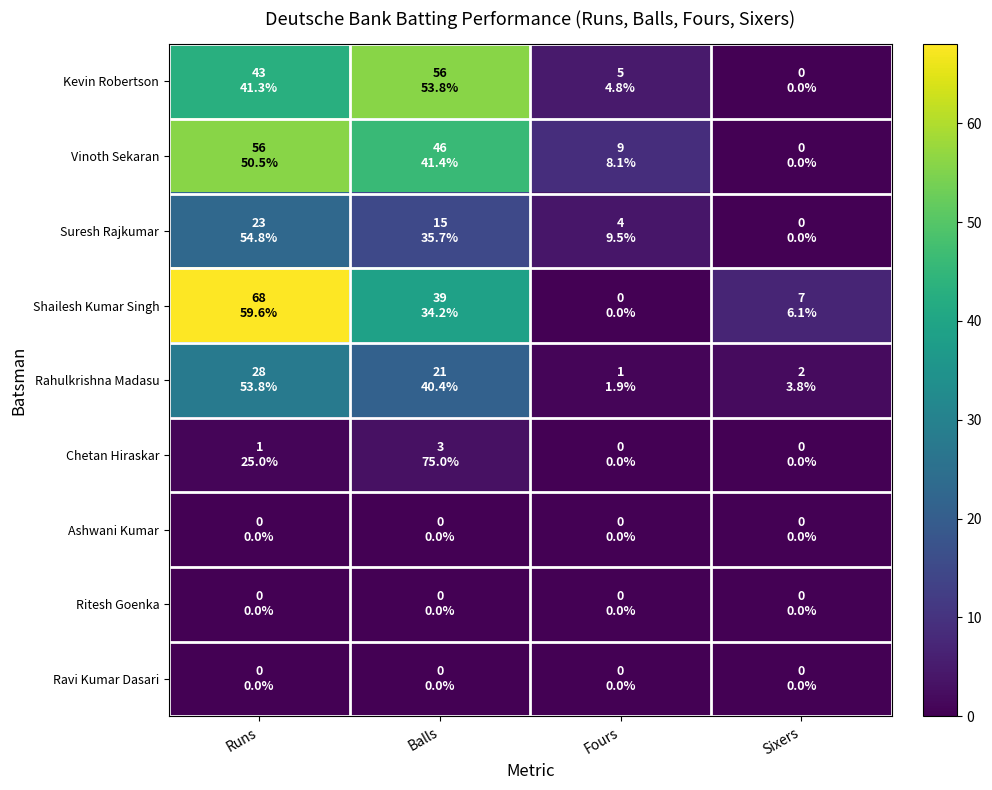

Which label corresponds to the largest value in the chart?

Runs